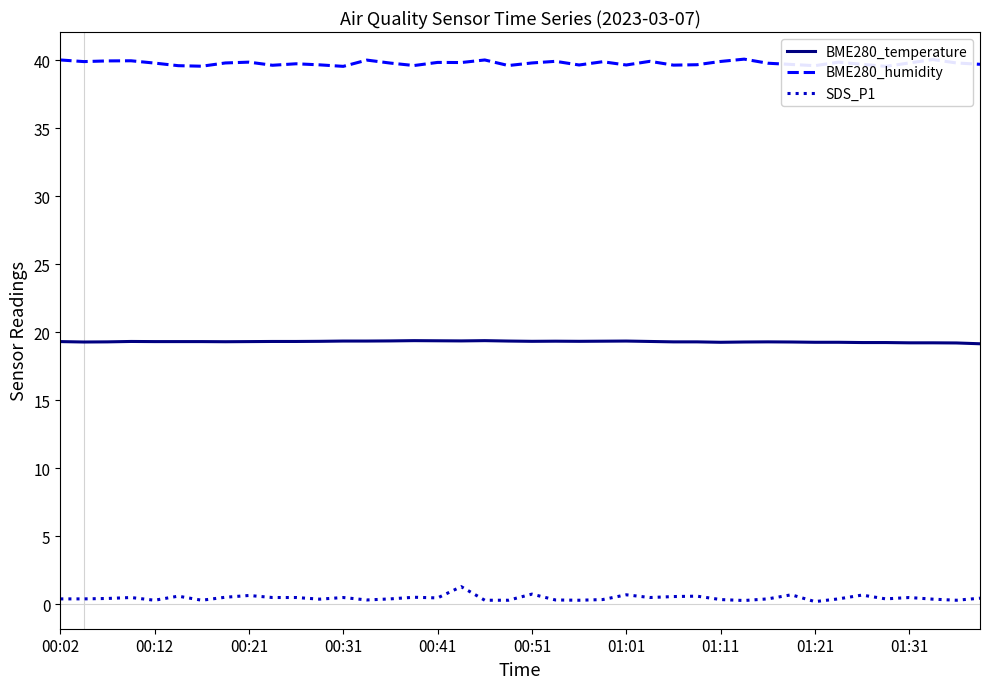

Which series has the largest total across all categories?

BME280_humidity